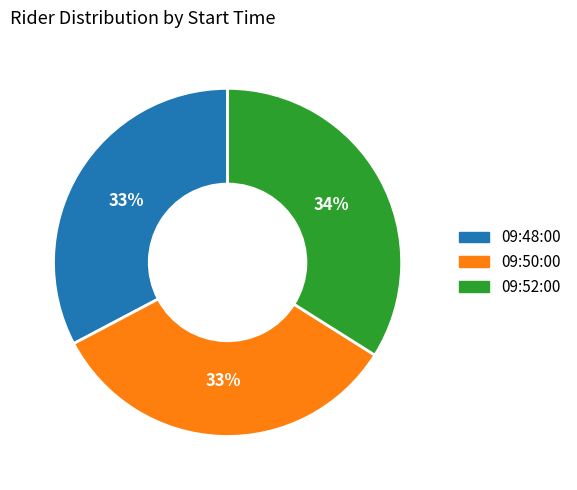

Count the number of slices in the pie.

3